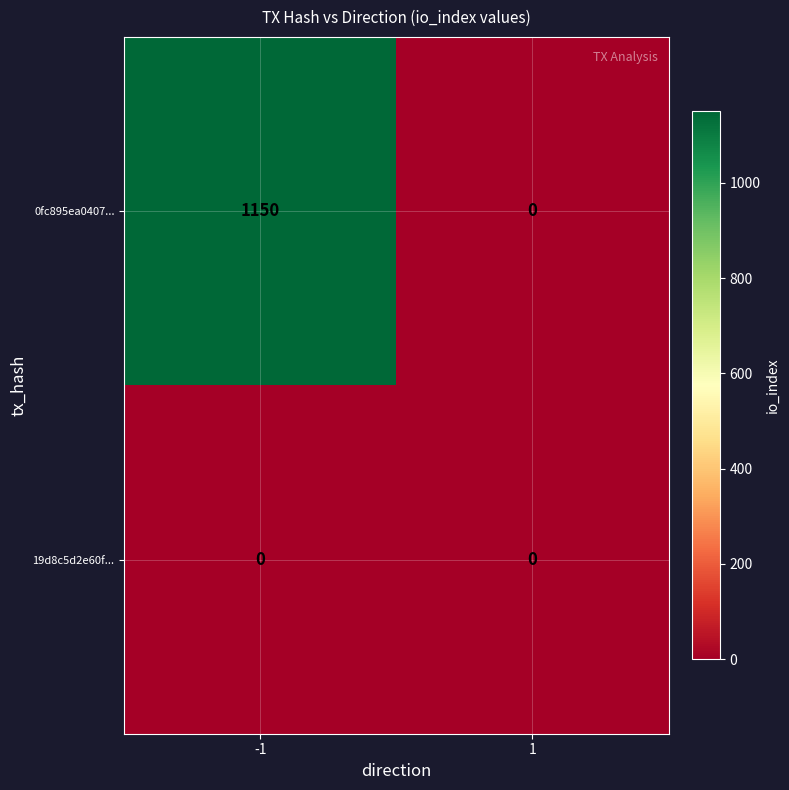

Count the number of categories in the chart.

2